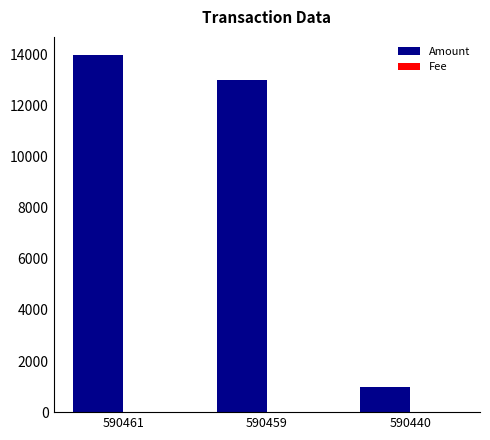

What is the average value of the Amount series?

9328.5